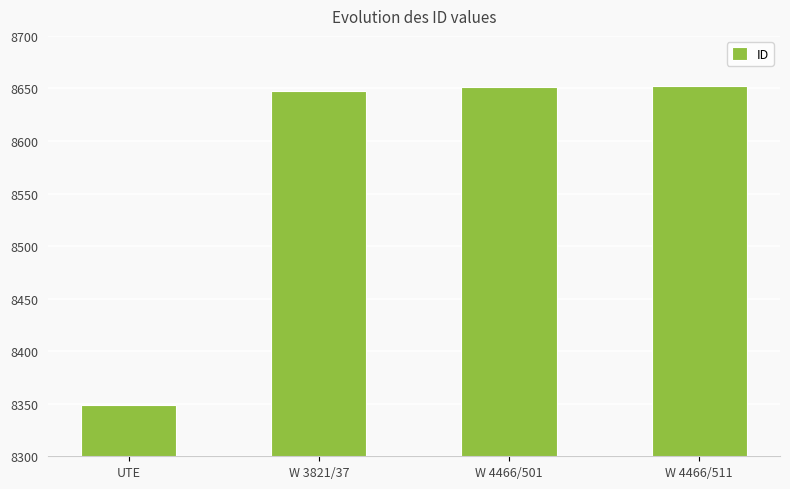

The value at W 3821/37 is 8648. True or false?

True